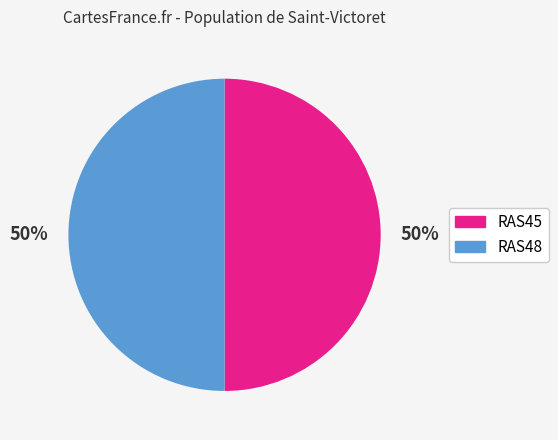

How many slices are in this pie chart?

2